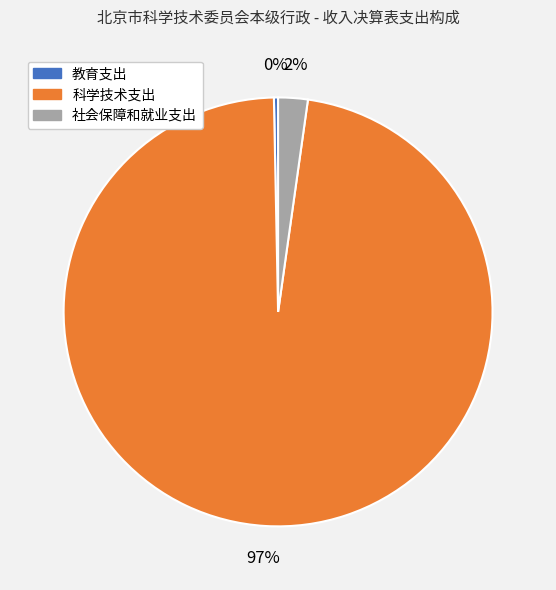

How many slices are in this pie chart?

3